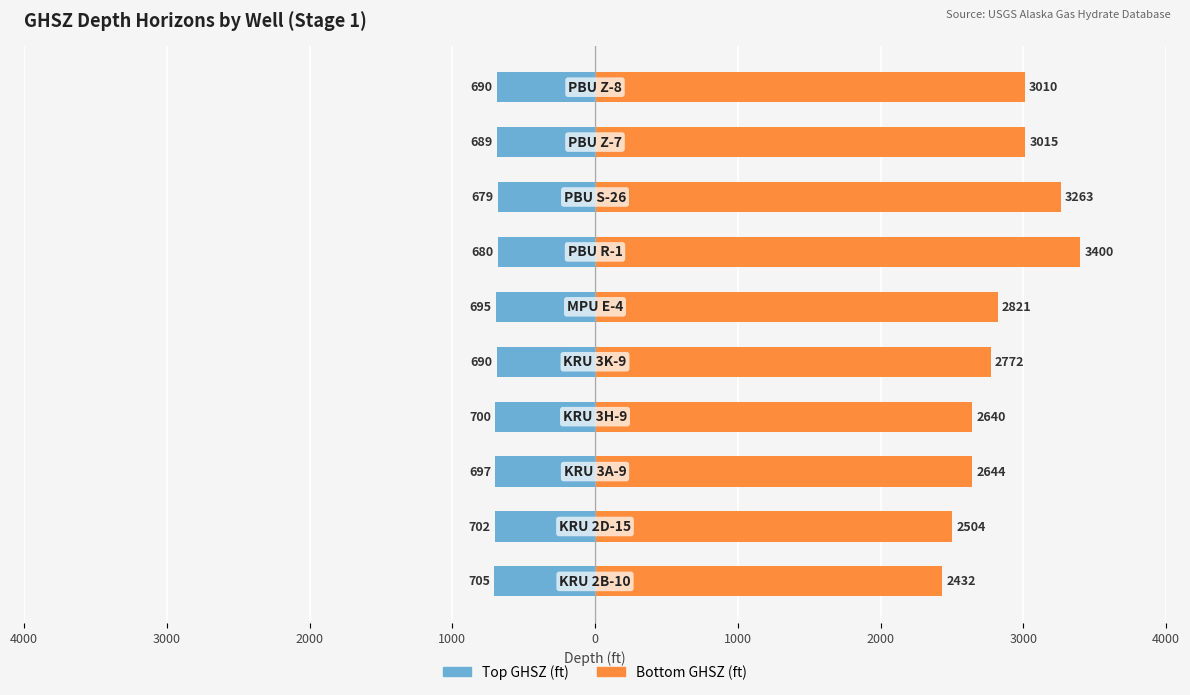

What is the total value across all series at 3000?

1801.5